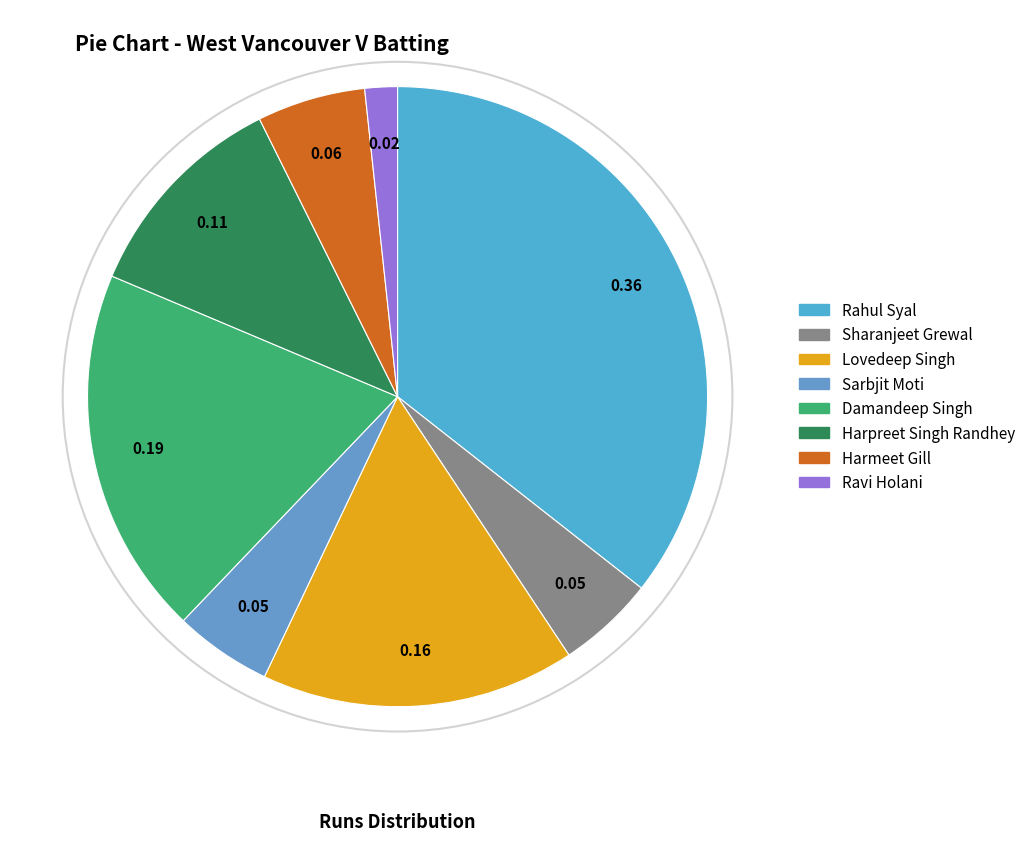

How many segments does this pie chart have?

8